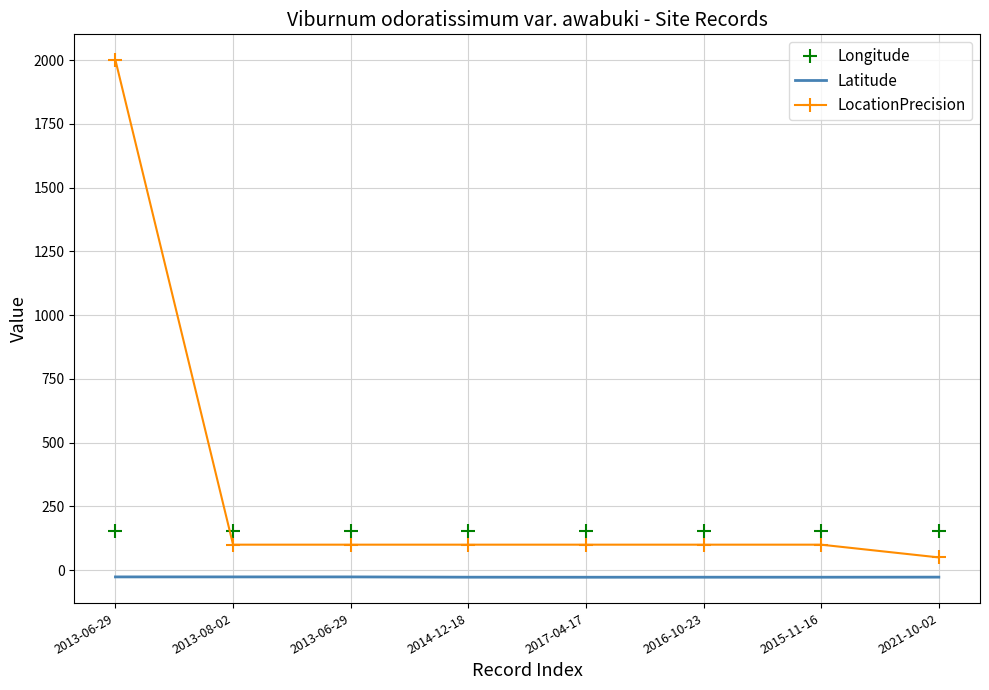

Reading right to left, list all the values displayed in this chart.

Longitude: 153.0	153.1	152.9	153.1	152.0	153.0	153.0	153.0
Latitude: -27.3	-27.6	-27.6	-27.7	-27.5	-26.4	-26.4	-26.4
LocationPrecision: 50.0	100.0	100.0	100.0	100.0	100.0	100.0	2000.0